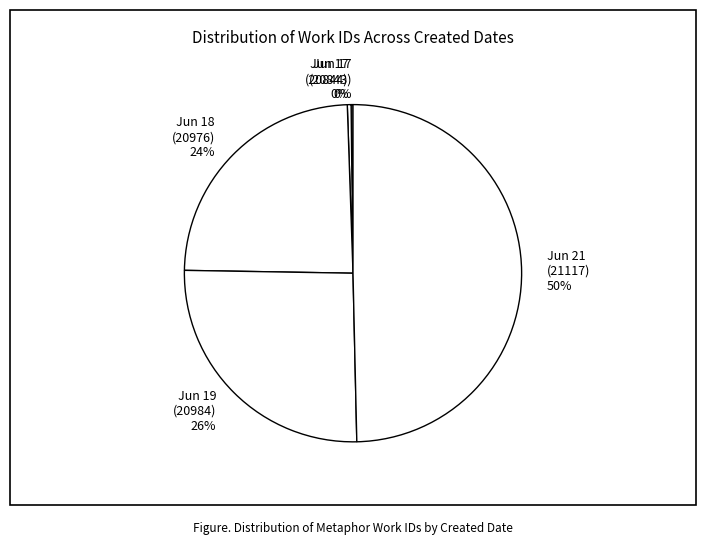

To the nearest percent, what percentage of the pie is Jun 19 (20984)?

26%